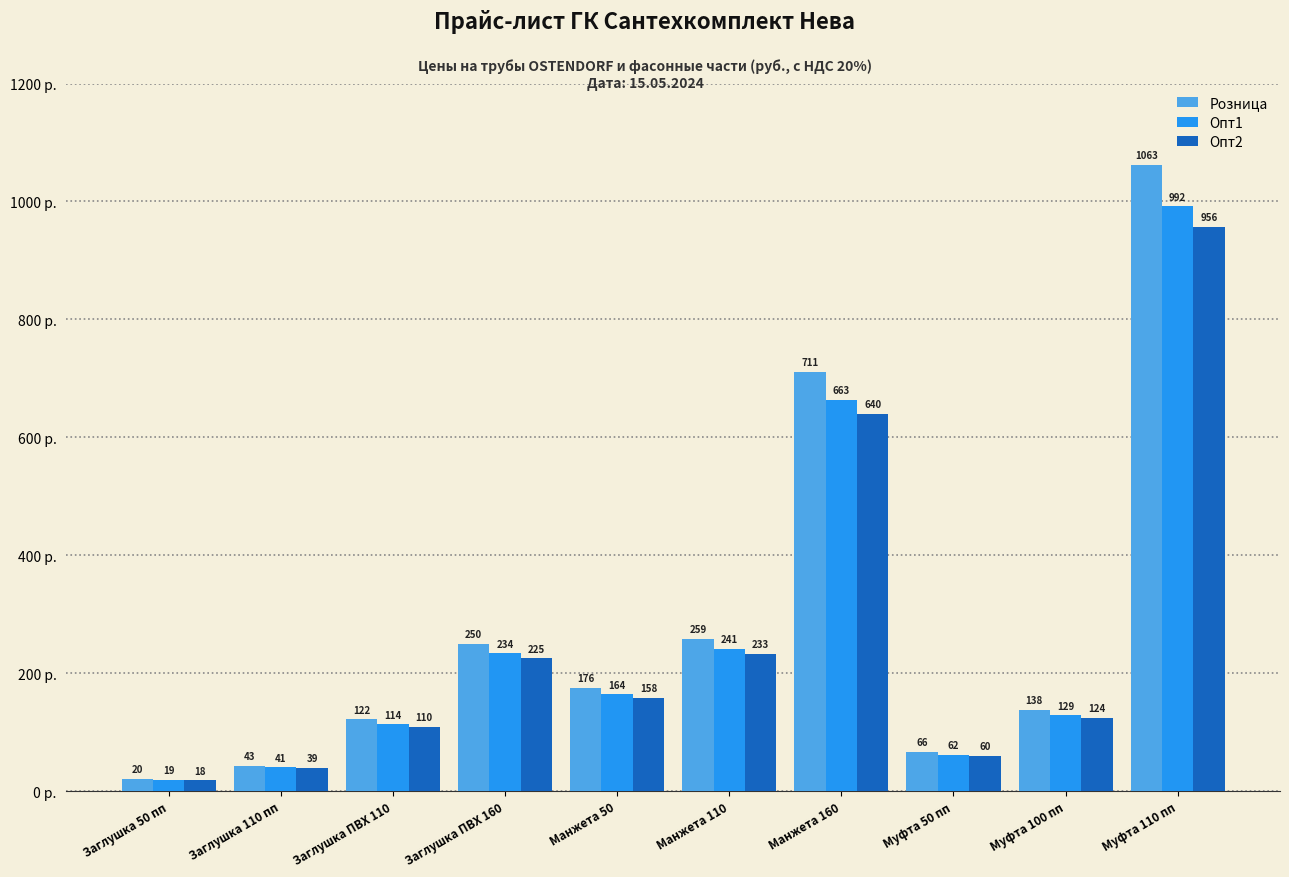

Rank the series by their maximum value, from lowest to highest.

Опт2, Опт1, Розница